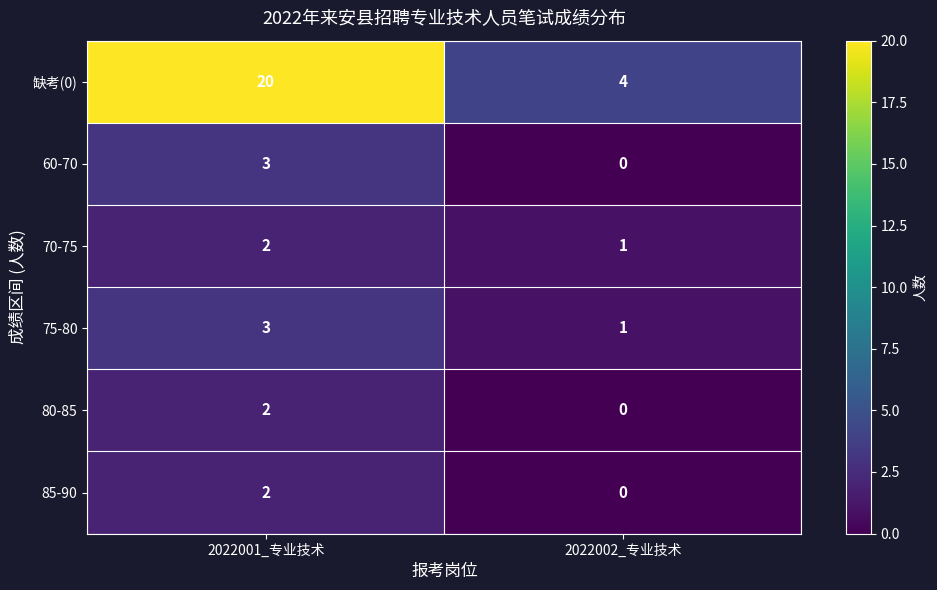

What is the sum of the 60-70 values at 2022001_专业技术 and 2022002_专业技术?

3